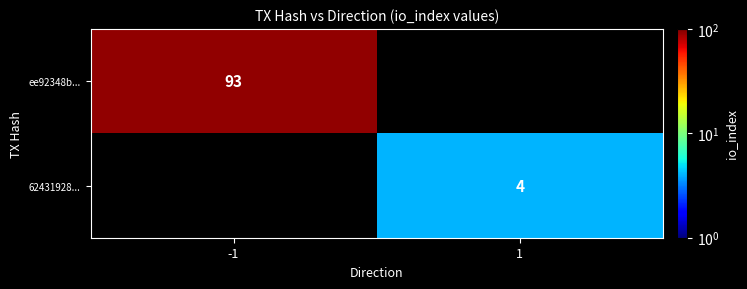

What is the greatest value displayed?

93.0